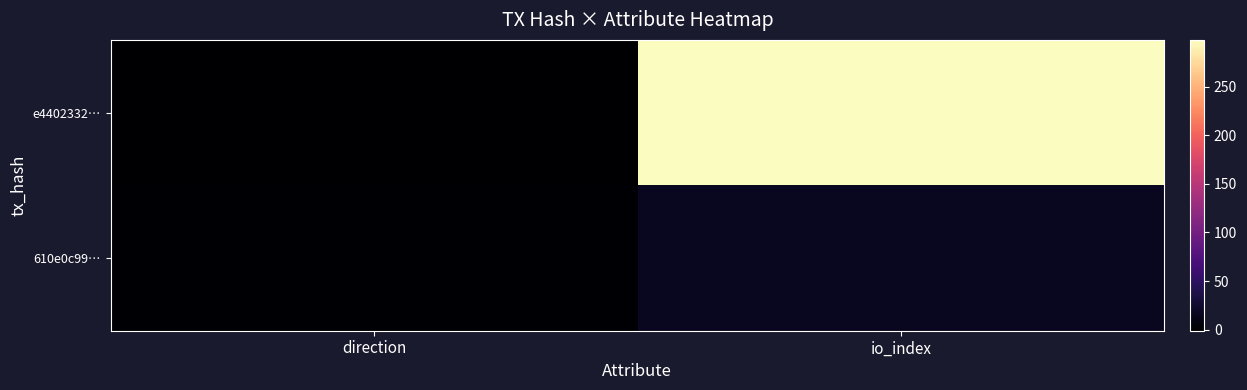

Which series has the widest spread of values?

e4402332…